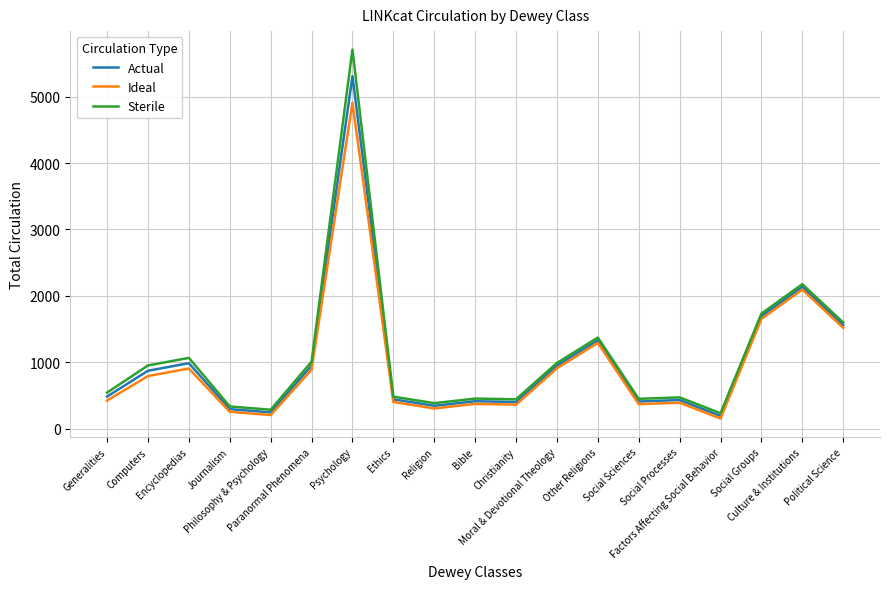

What are all the series names shown in the legend?

Actual, Ideal, Sterile